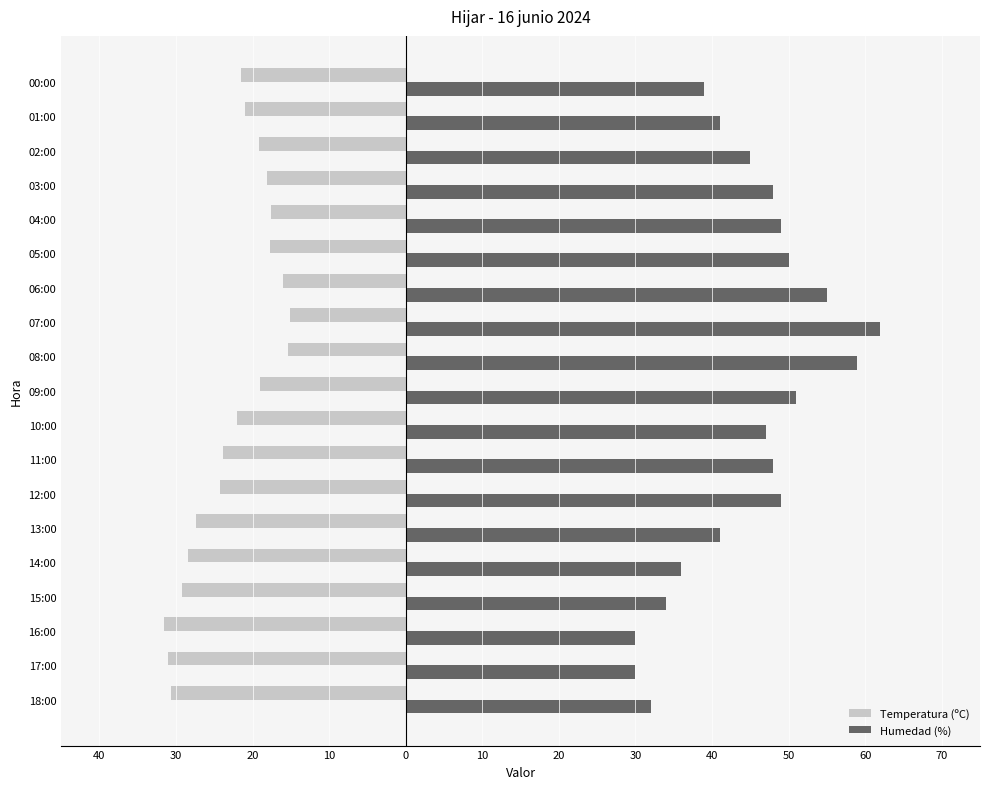

Are the bars horizontal?

Yes